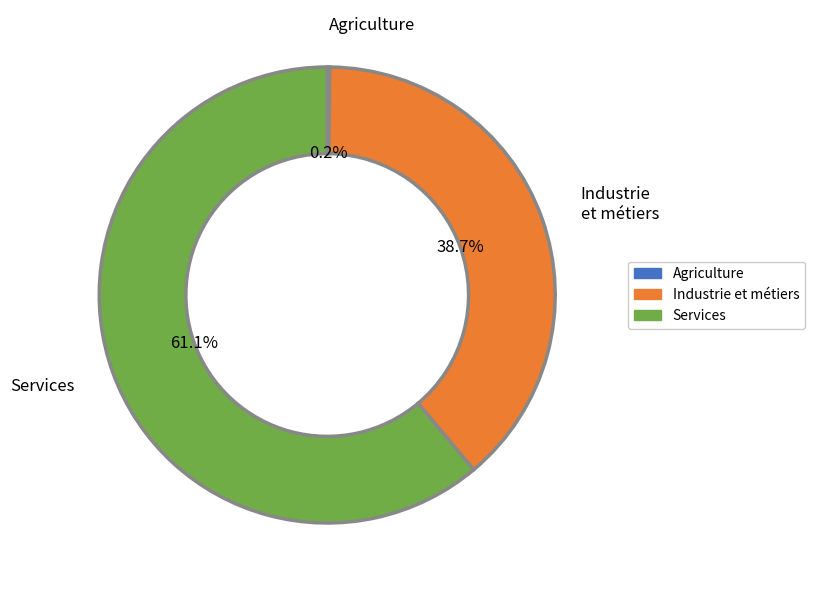

Combined, do Services and Industrie et métiers account for over 50%?

Yes